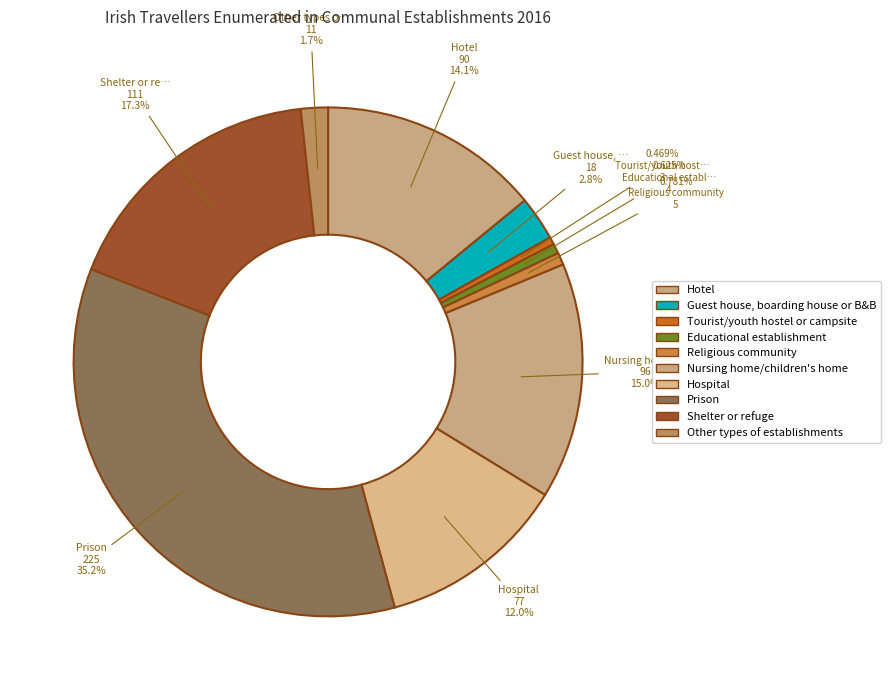

How many segments does this pie chart have?

10